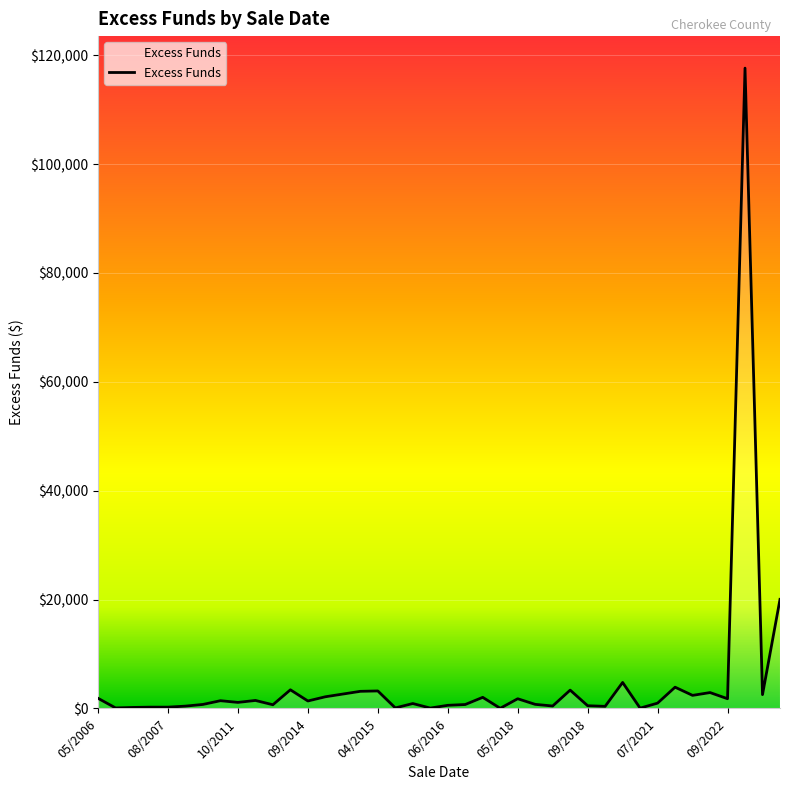

What is the maximum value shown in the chart?

117628.6